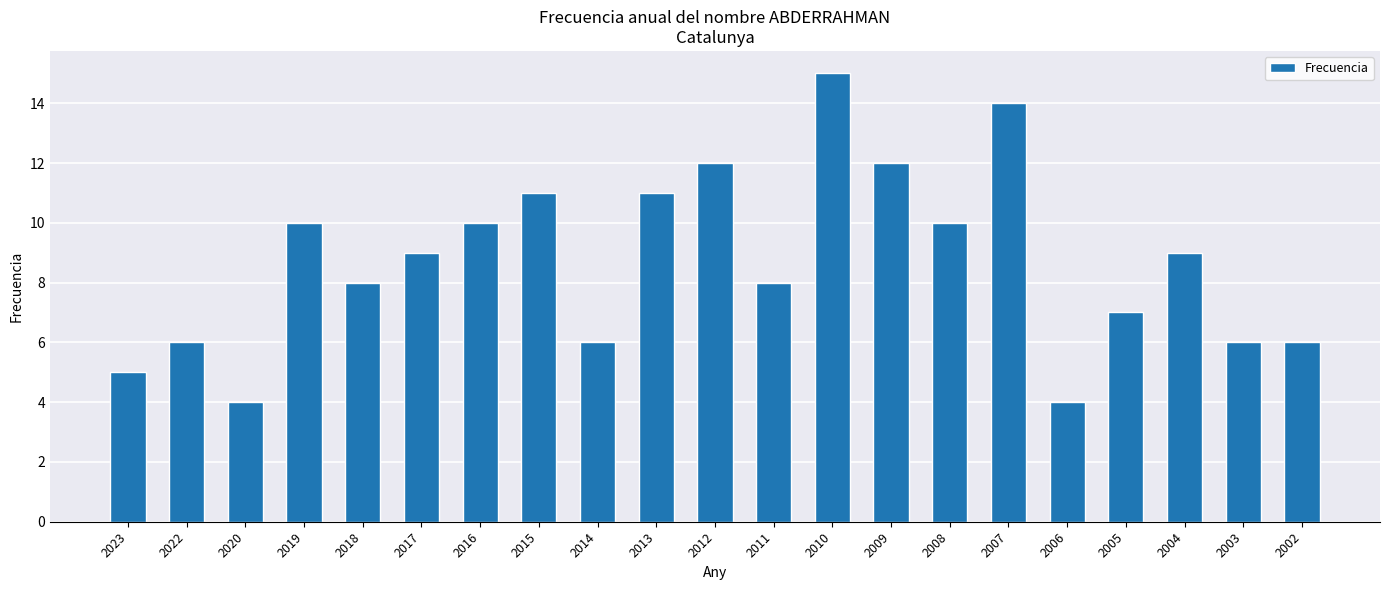

What is the value of the 5th bar from the left?

8